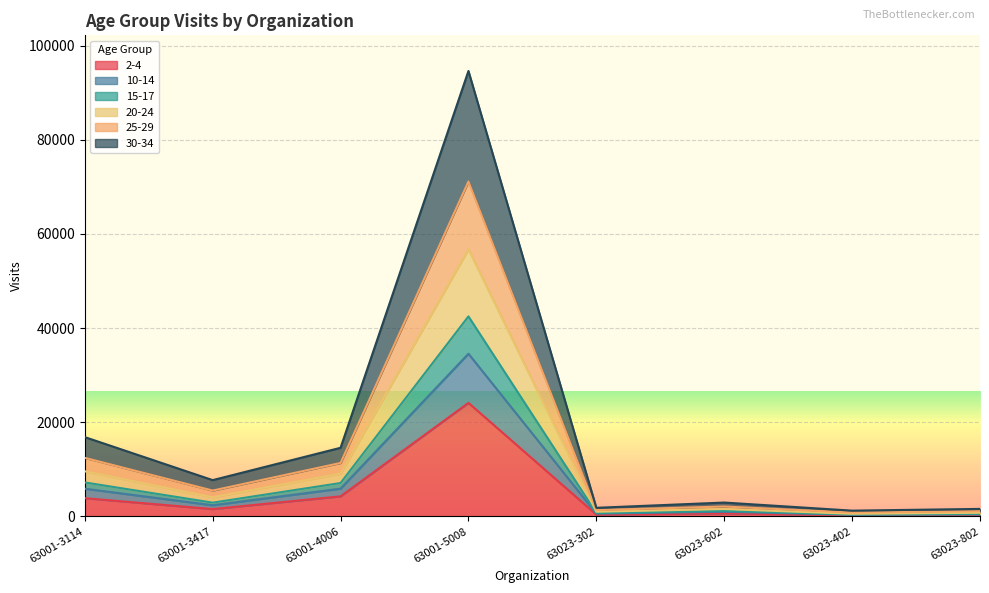

In 15-17, how many points are higher than both neighbors (excluding endpoints)?

2